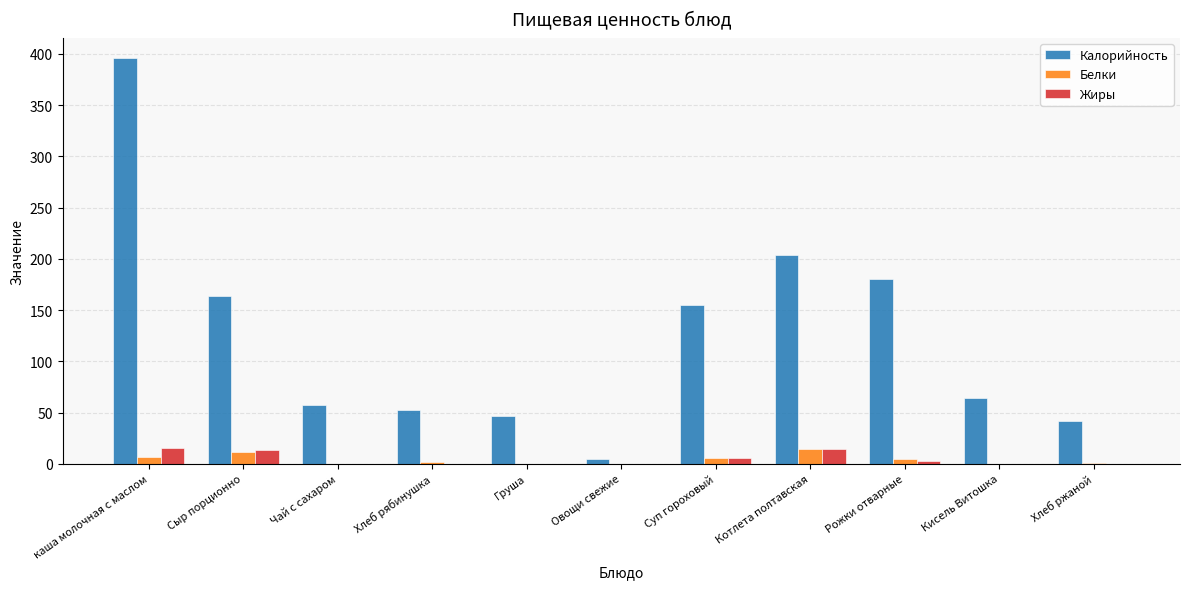

What is the difference between the Белки values at Суп гороховый and Рожки отварные?

1